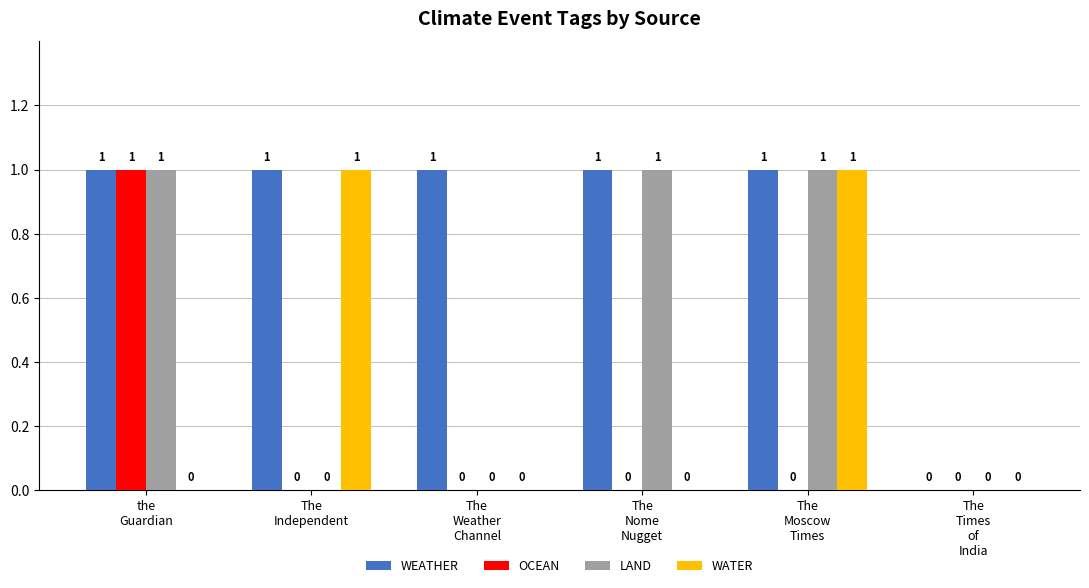

How many WEATHER values are between 1 and 2?

5